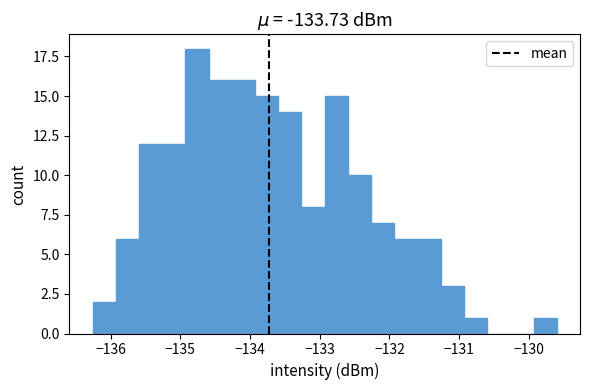

Read against the x-axis, roughly where is the centre of the tallest bar?

-134.8